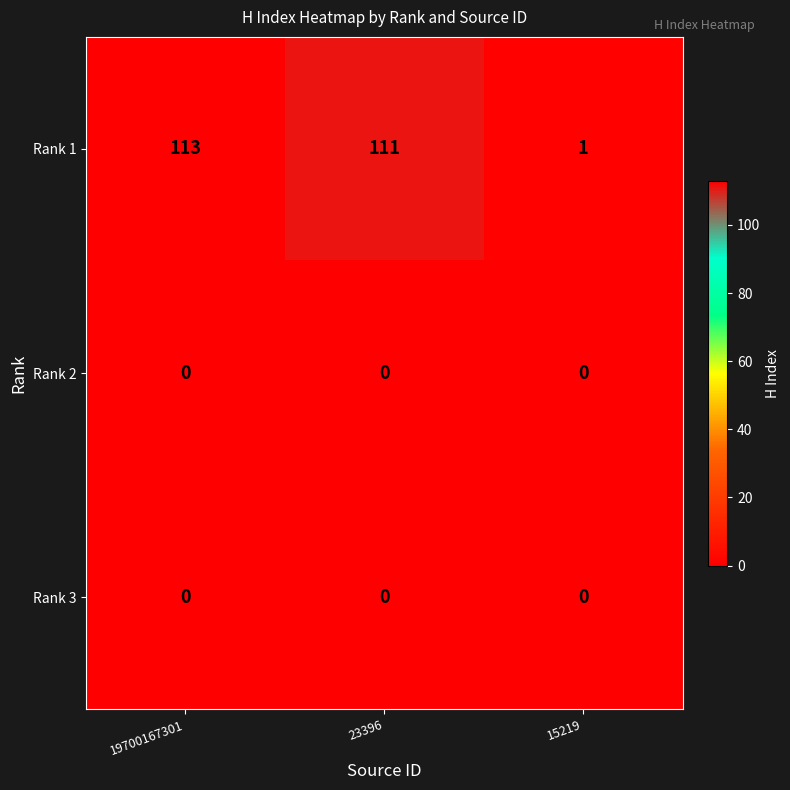

List the labels in order of Rank 1 value, smallest first.

15219, 23396, 19700167301